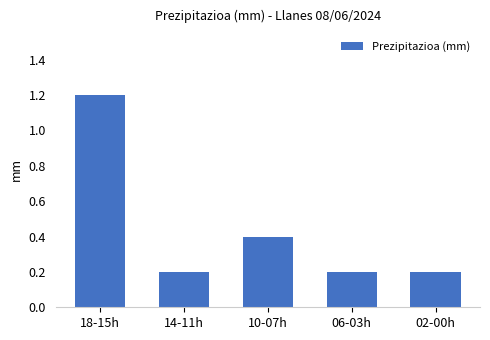

What is the sum of the values at 18-15h and 02-00h?

1.4